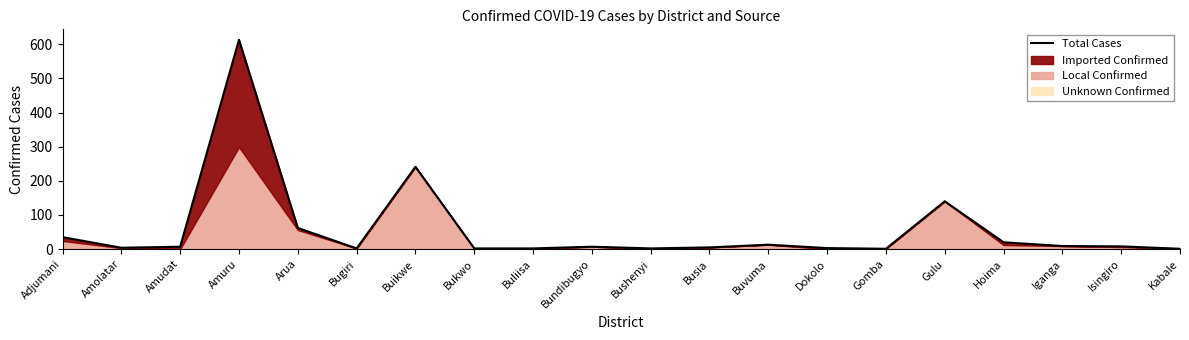

Which has a higher value, Buikwe or Buliisa?

Buikwe